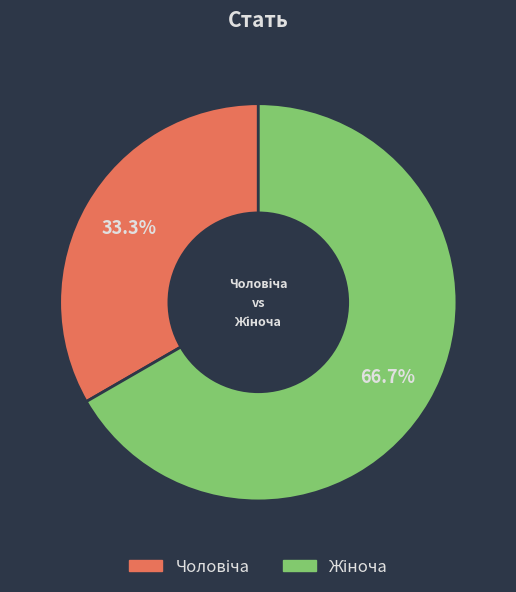

To the nearest percent, what is the difference between the largest and smallest slice percentages?

33%